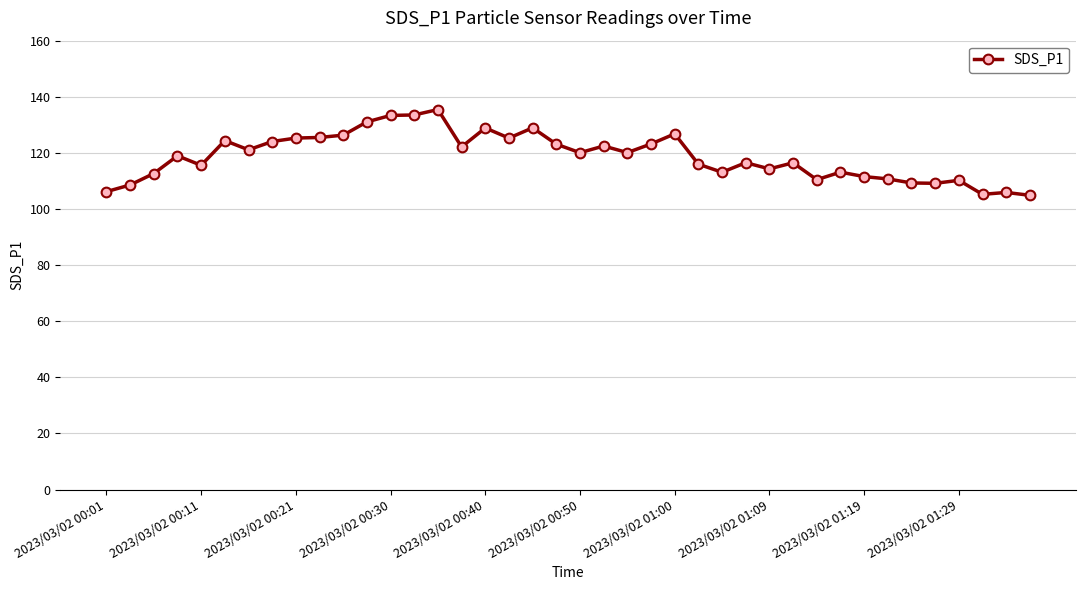

True or false: there are more than 0 points higher than both neighbors.

True